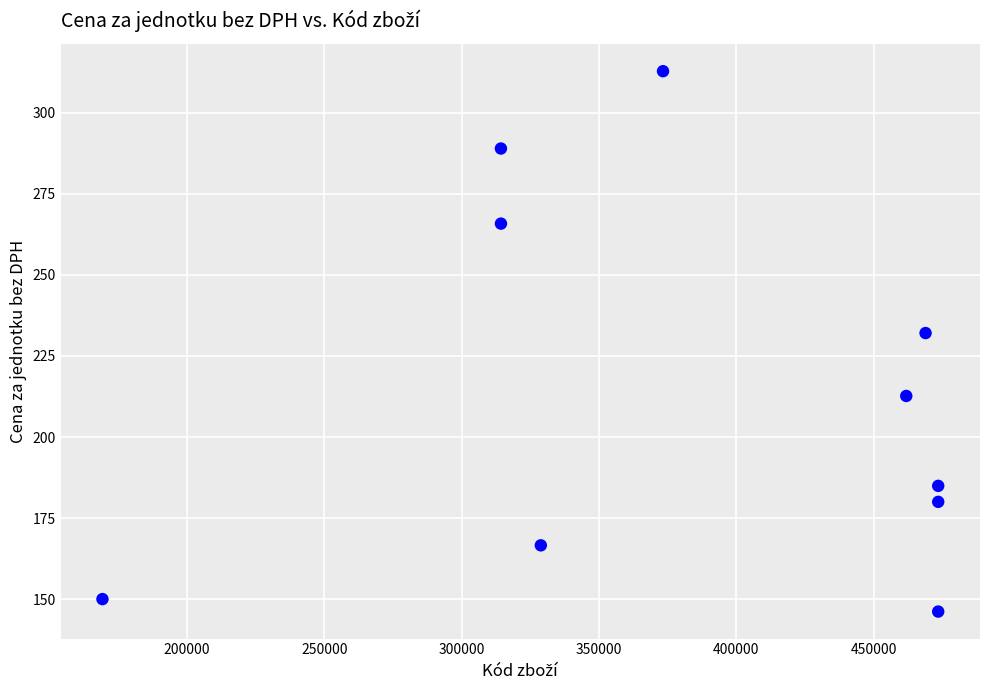

What Y value in the scatter plot is closest to 229?

232.1